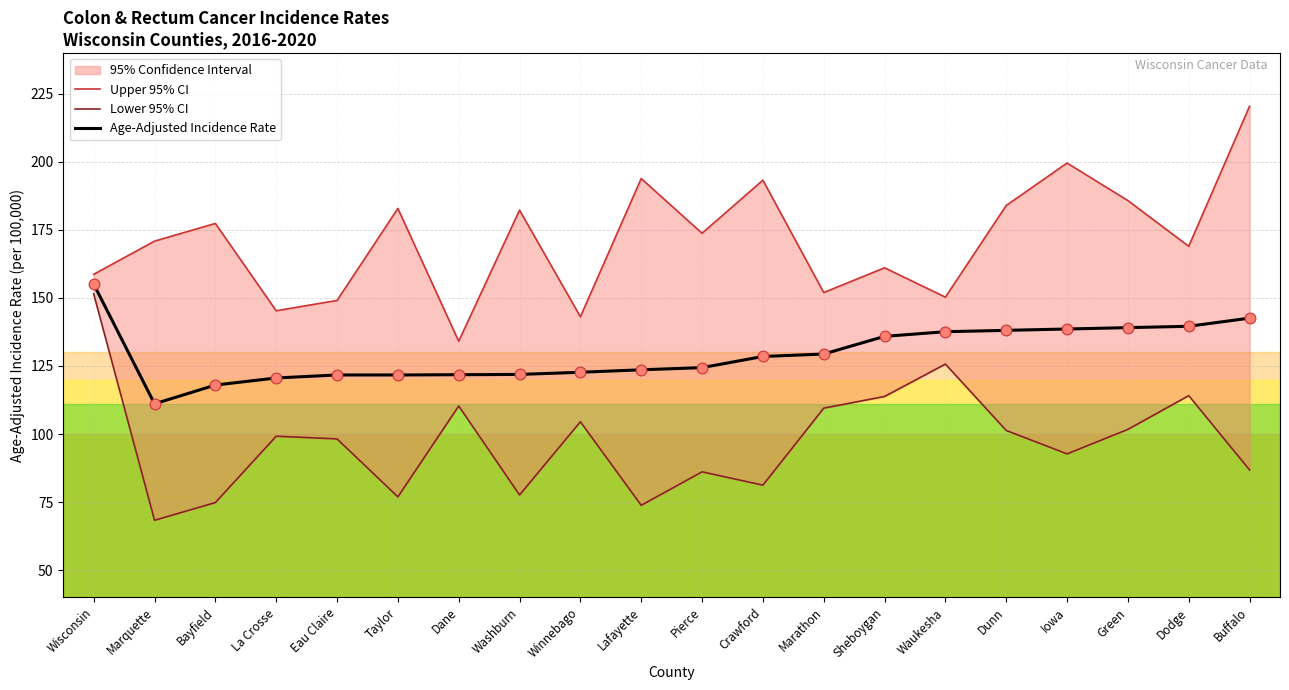

Which series has the largest total across all categories?

Upper 95% CI